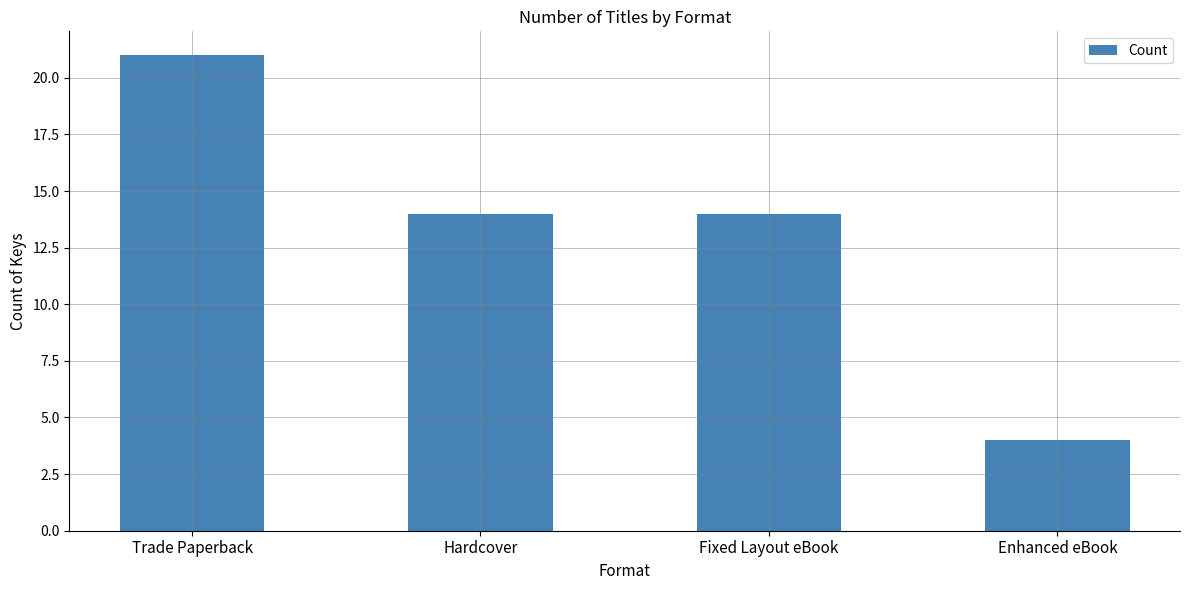

Reading left to right, extract all data points from this chart.

21	14	14	4